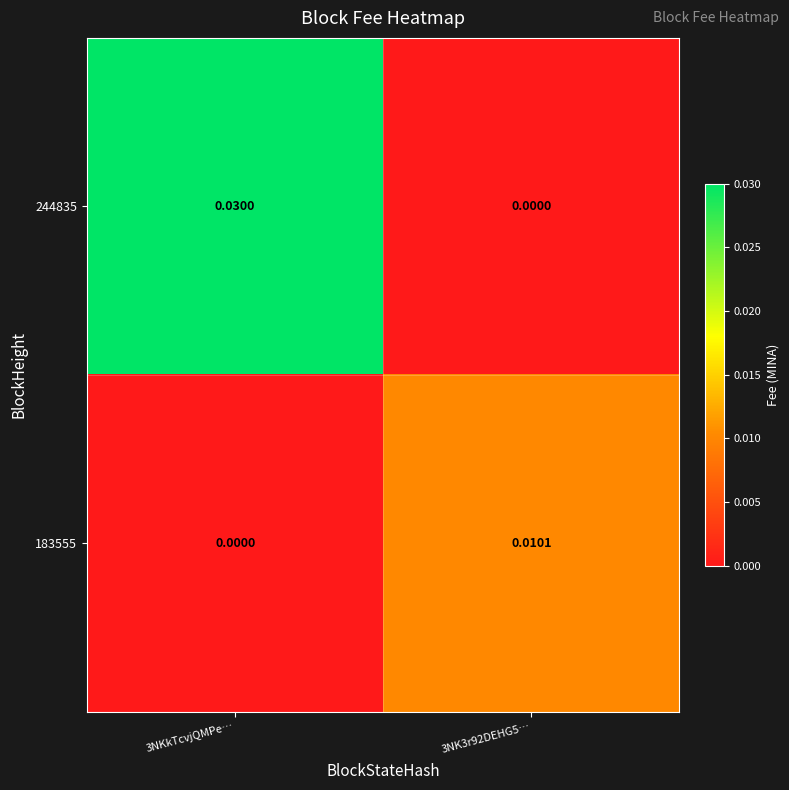

At which category is the sum across all series the highest?

3NKkTcvjQMPe…